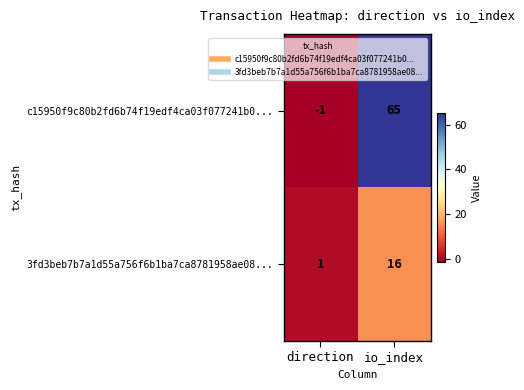

At which label is 3fd3beb7b7a1d55a756f6b1ba7ca8781958ae08... closest to 8?

direction